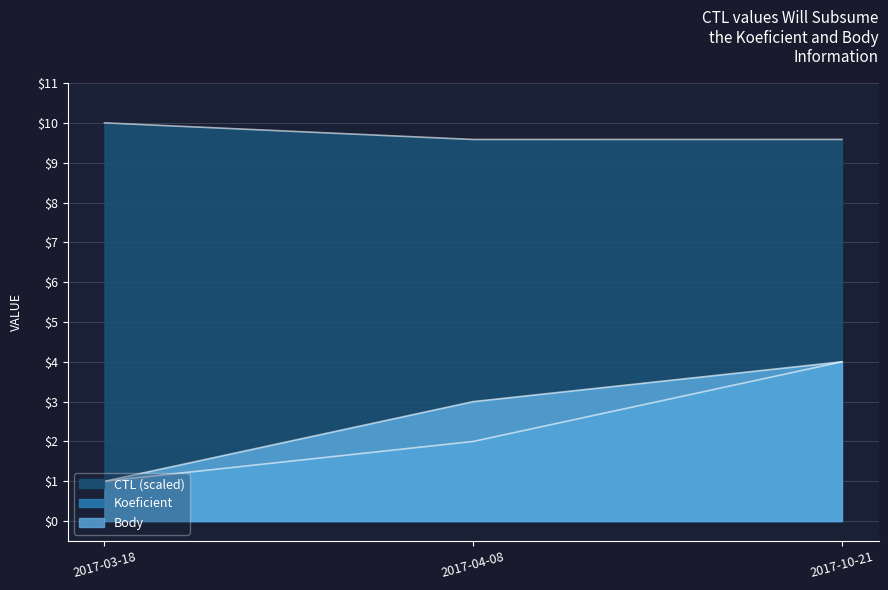

At which label is CTL closest to 9?

2017-04-08